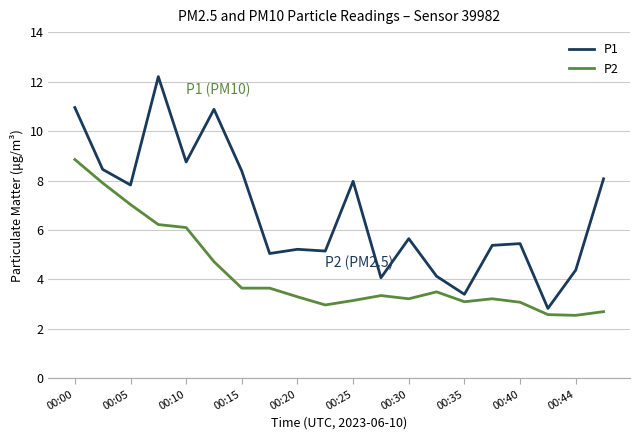

List the series in order of their overall mean, highest first.

P1, P2